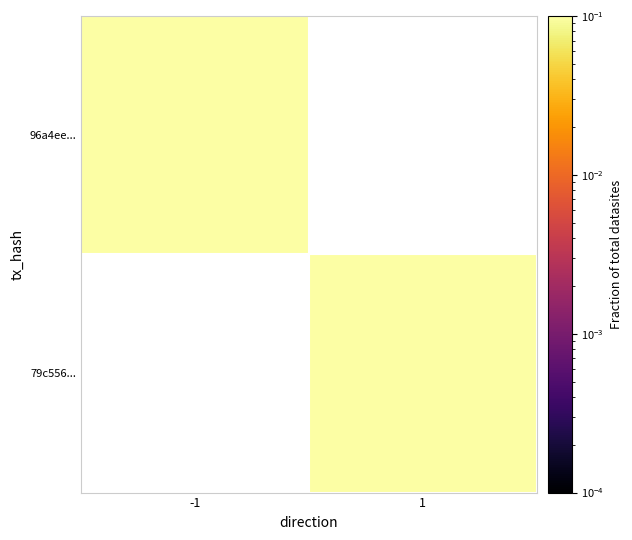

Rank the categories by 96a4ee... value from highest to lowest.

-1, 1